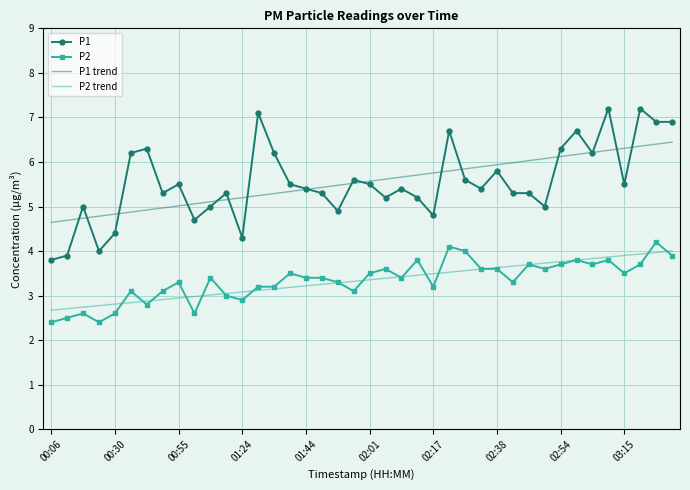

What is the lowest value of the P1 trend series?

4.6